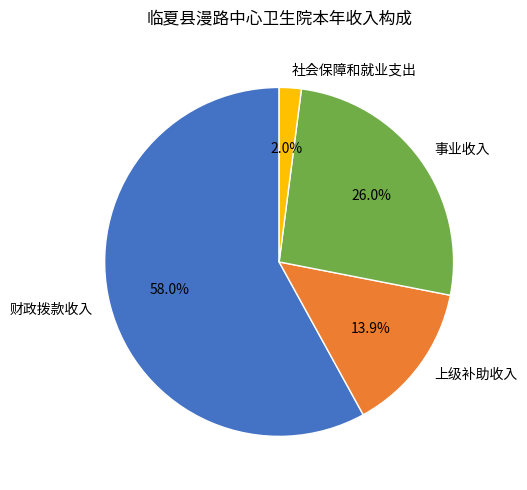

To the nearest percent, what is the average slice percentage?

25%